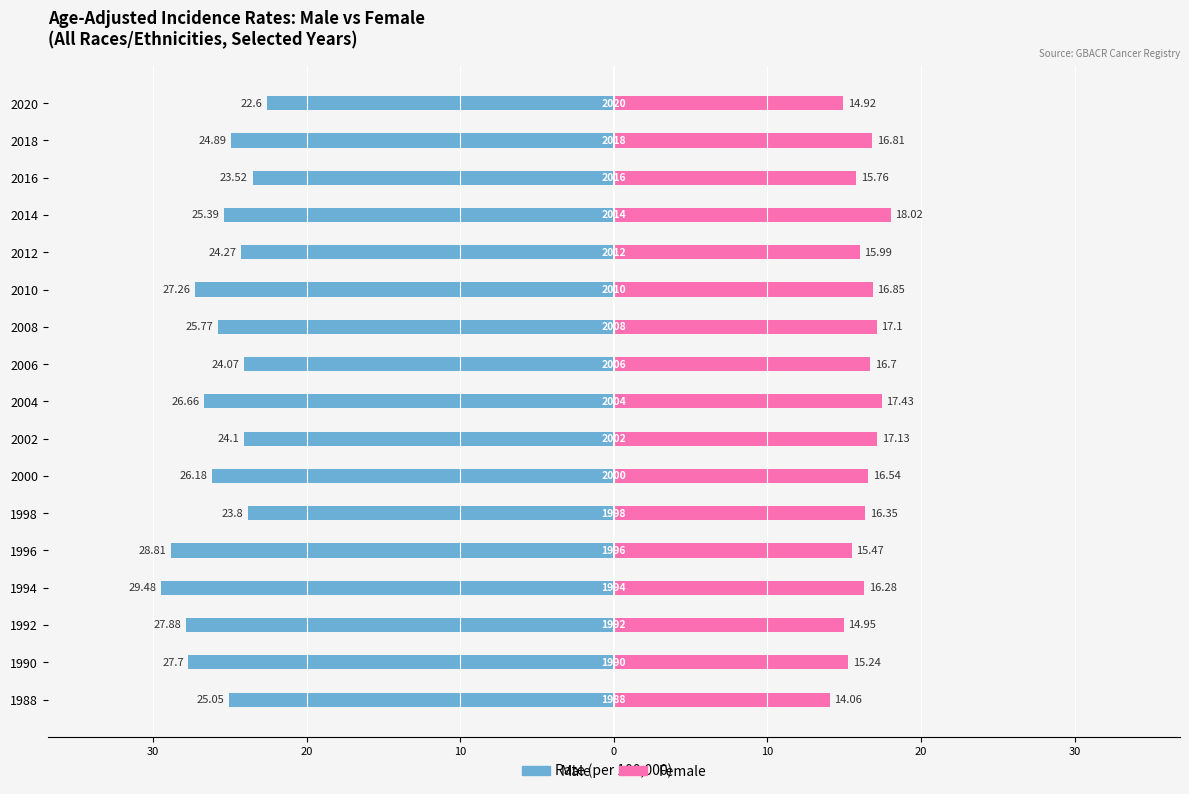

What are all the series names shown in the legend?

Male, Female